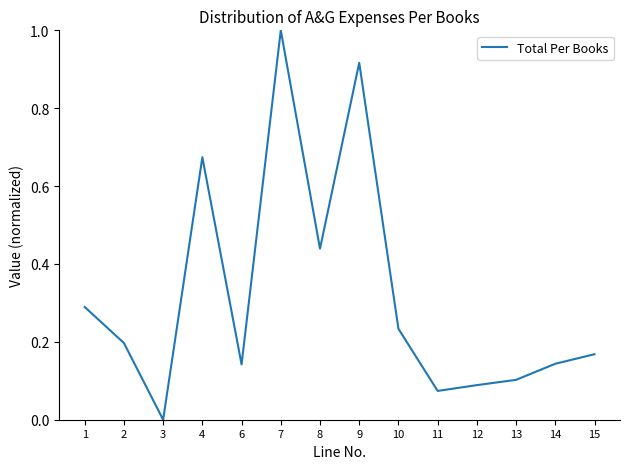

How many interior local peaks (higher than both neighbors) does the data have?

3